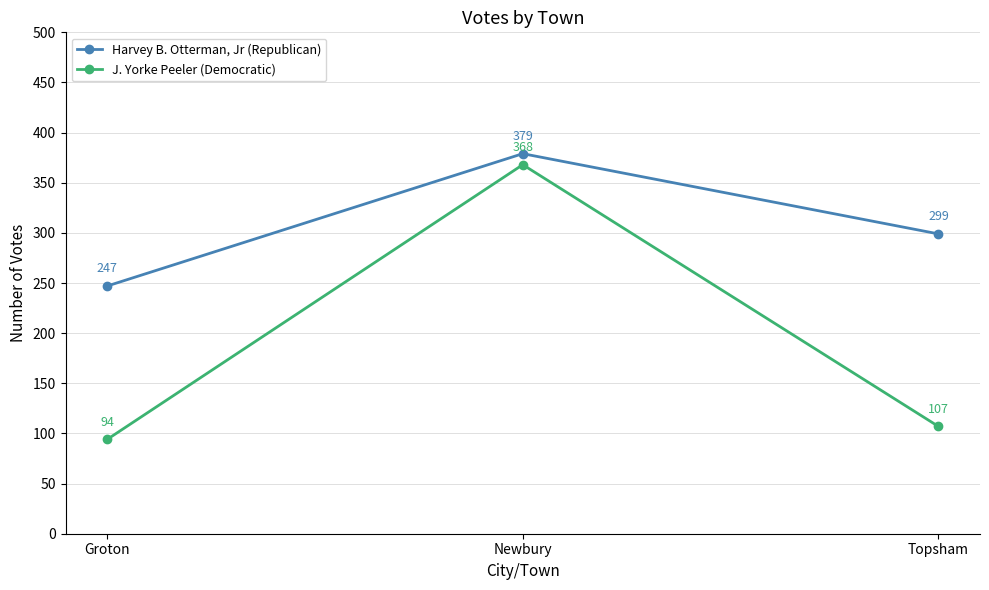

Rank the categories by Harvey B. Otterman, Jr (Republican) value from highest to lowest.

Newbury, Topsham, Groton